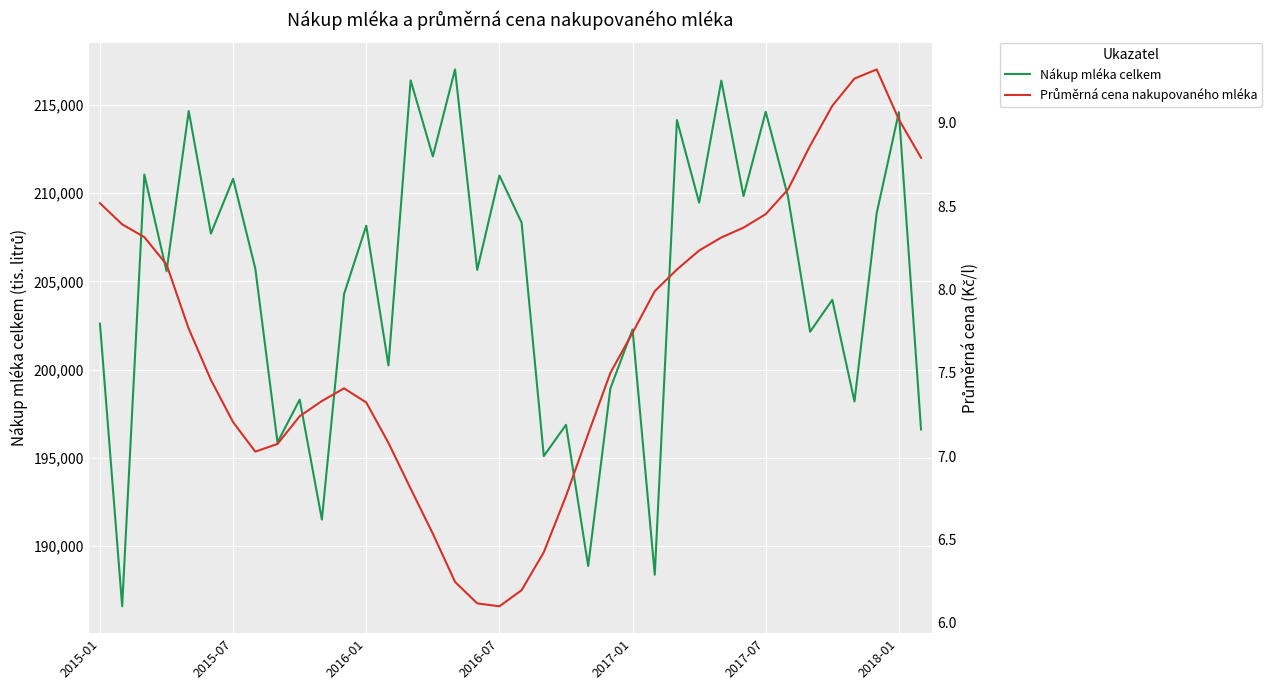

Rank the series by their average value, from highest to lowest.

Nákup mléka celkem, Průměrná cena nakupovaného mléka